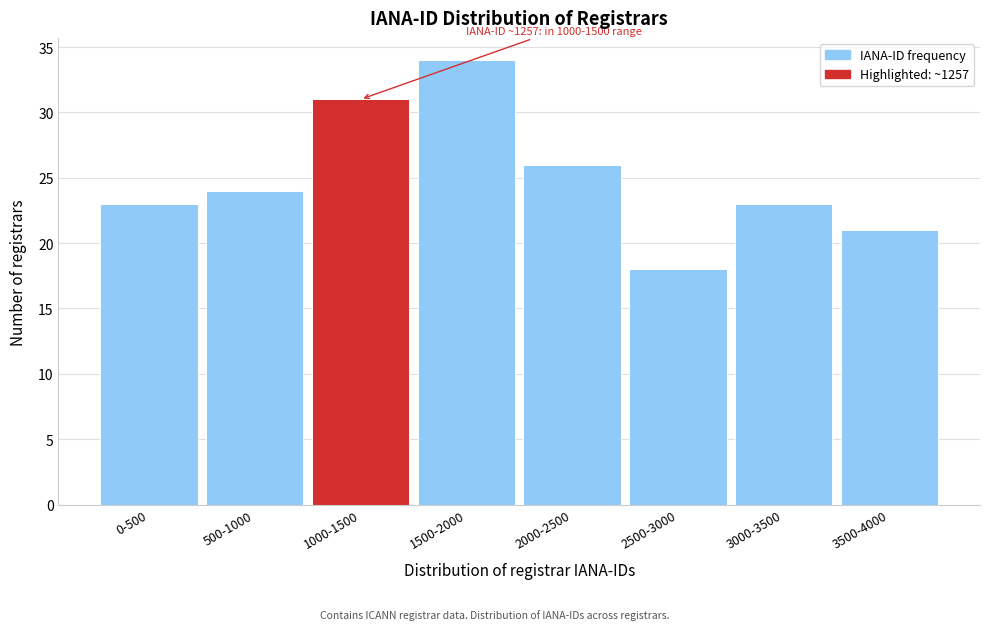

Reading left to right, list all the values displayed in this chart.

23	24	31	34	26	18	23	21